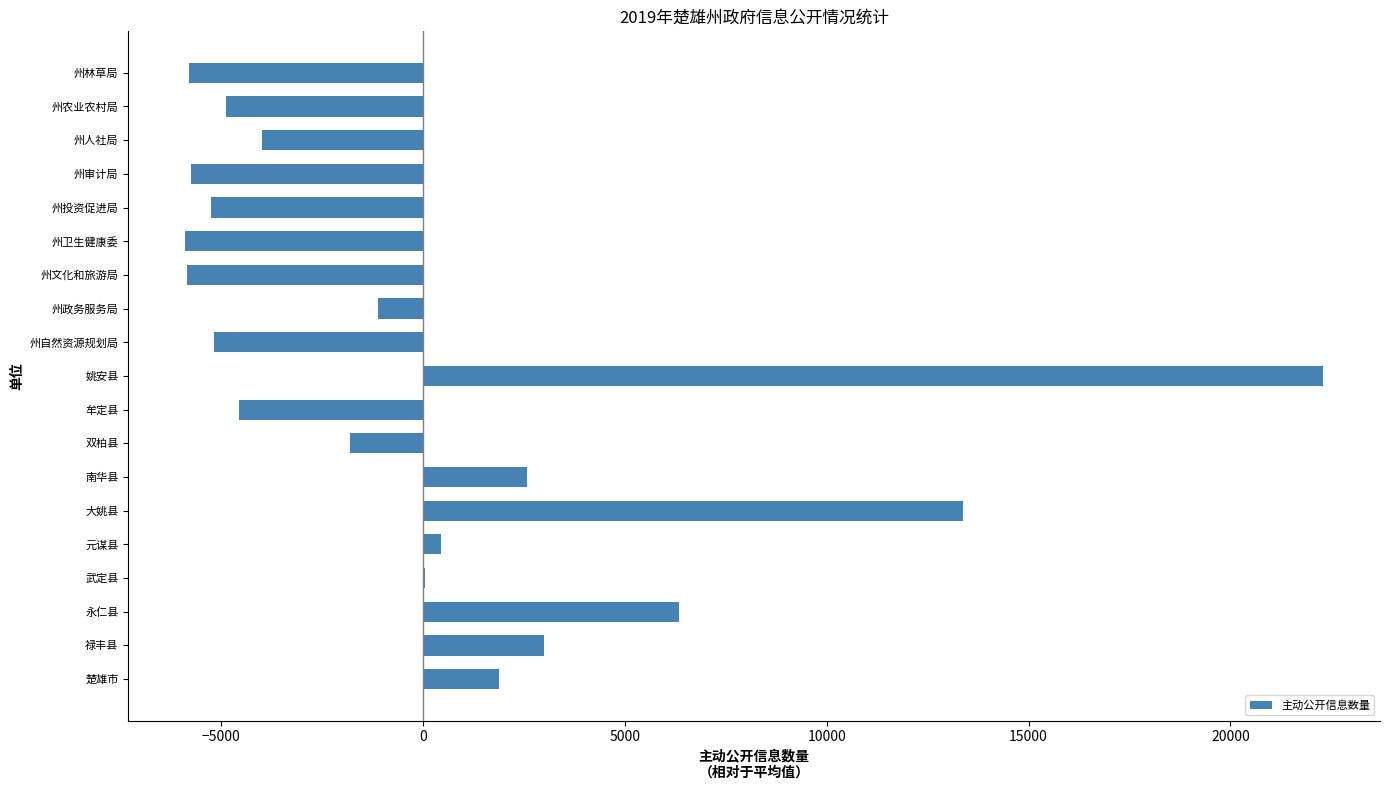

Which label corresponds to the largest value in the chart?

姚安县